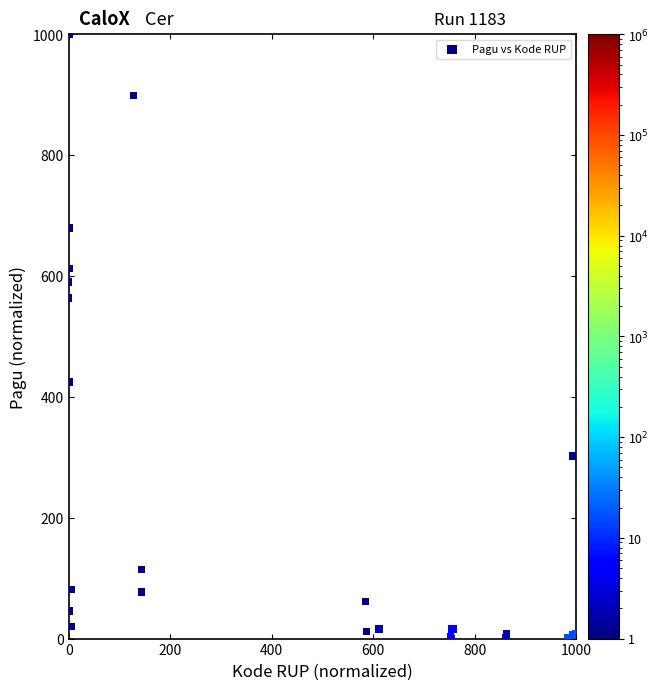

What Y value in the scatter plot is closest to 500?

563.8